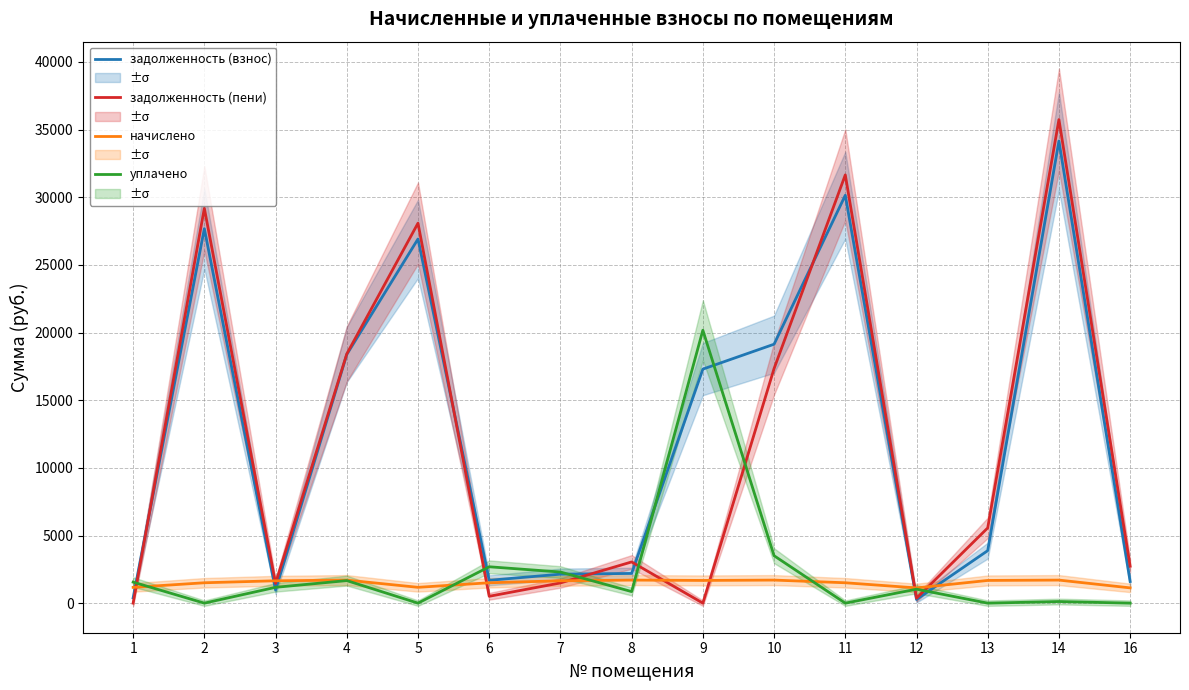

Reading left to right, transcribe all the data shown in this chart.

задолженность (взнос): 388.6	27678.8	971.8	18382.3	26916.6	1689.2	2141.6	2196.0	17297.5	19139.2	30147.2	270.9	3881.2	34157.2	1598.9
задолженность (пени): 0.0	29185.5	1455.5	18419.7	28086.1	507.2	1494.2	3046.2	0.0	17338.0	31654.0	364.3	5560.3	35741.9	2728.1
начислено: 1165.8	1506.7	1653.4	1704.7	1169.5	1506.7	1653.4	1704.7	1679.0	1704.7	1506.7	1125.5	1679.0	1704.7	1129.1
уплачено: 1554.4	0.0	1169.7	1667.4	0.0	2688.7	2300.7	854.6	20172.5	3505.9	0.0	1032.0	0.0	120.0	0.0